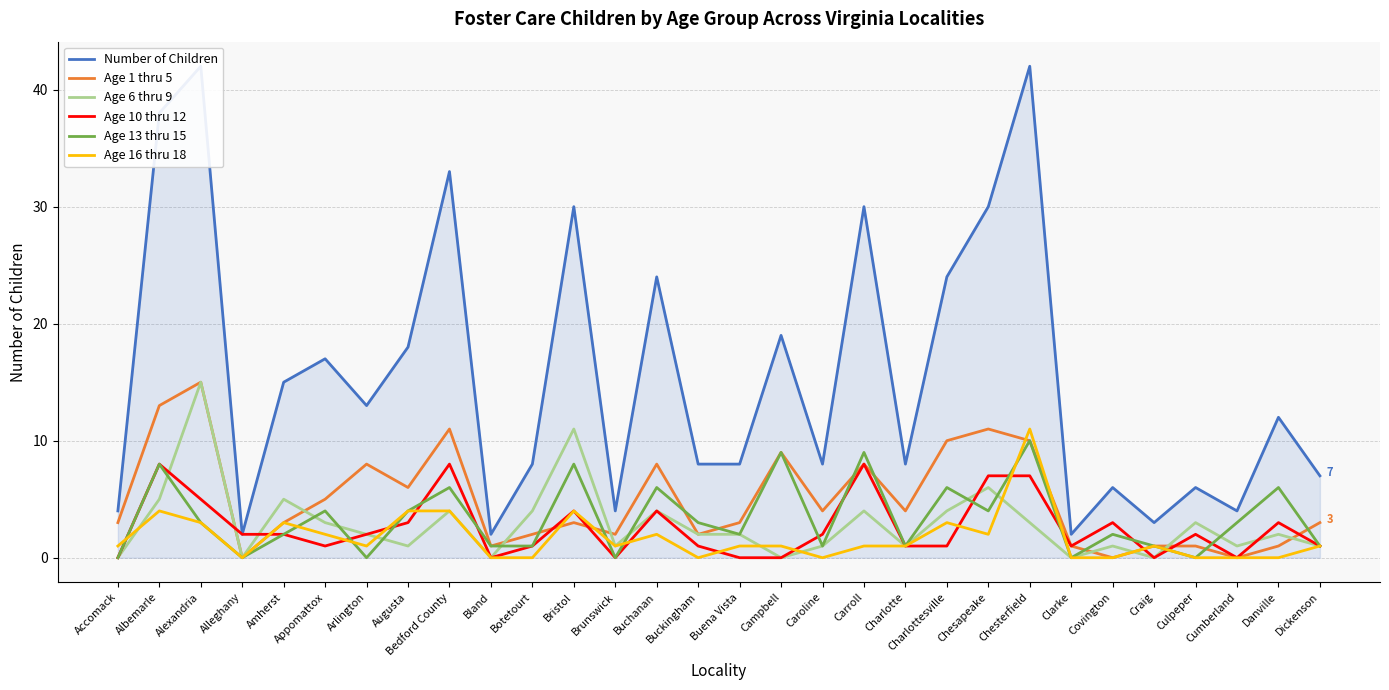

Reading right to left, transcribe all the data shown in this chart.

Number of Children: 7	12	4	6	3	6	2	42	30	24	8	30	8	19	8	8	24	4	30	8	2	33	18	13	17	15	2	42	38	4
Age 1 thru 5: 3	1	0	1	1	0	1	10	11	10	4	8	4	9	3	2	8	2	3	2	1	11	6	8	5	3	0	15	13	3
Age 6 thru 9: 1	2	1	3	0	1	0	3	6	4	1	4	1	0	2	2	4	1	11	4	0	4	1	2	3	5	0	15	5	0
Age 10 thru 12: 1	3	0	2	0	3	1	7	7	1	1	8	2	0	0	1	4	0	4	1	0	8	3	2	1	2	2	5	8	0
Age 13 thru 15: 1	6	3	0	1	2	0	10	4	6	1	9	1	9	2	3	6	0	8	1	1	6	4	0	4	2	0	3	8	0
Age 16 thru 18: 1	0	0	0	1	0	0	11	2	3	1	1	0	1	1	0	2	1	4	0	0	4	4	1	2	3	0	3	4	1